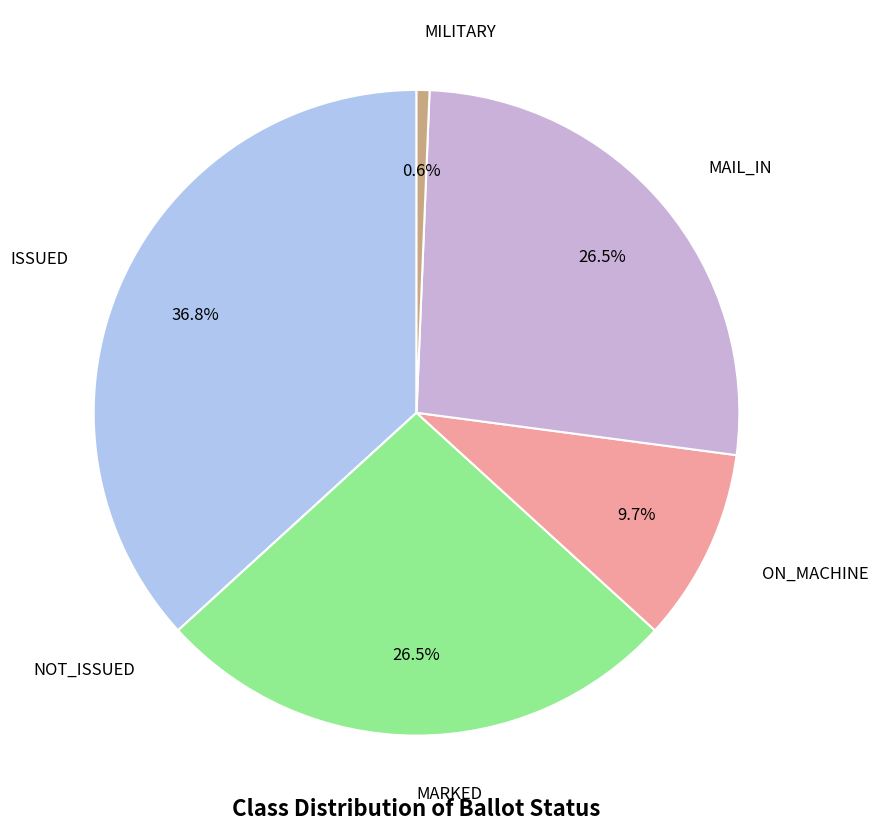

Does any single category account for the majority?

No